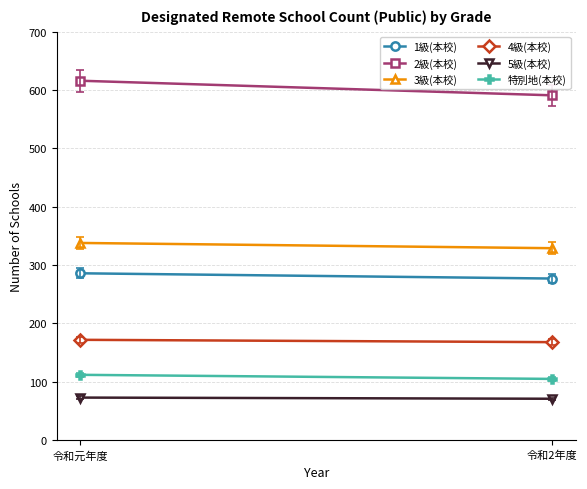

True or false: 特別地(本校) has a value of 112 at 令和元年度.

True